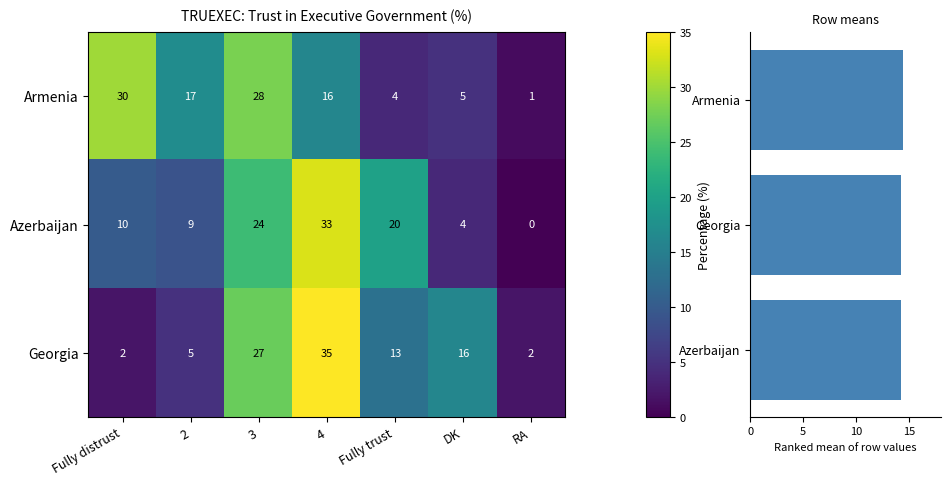

What is the difference between the highest and lowest values at DK?

12